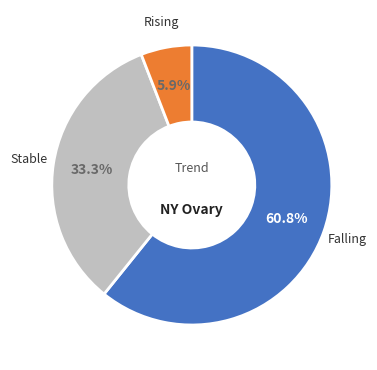

Is there a majority slice in this chart?

Yes